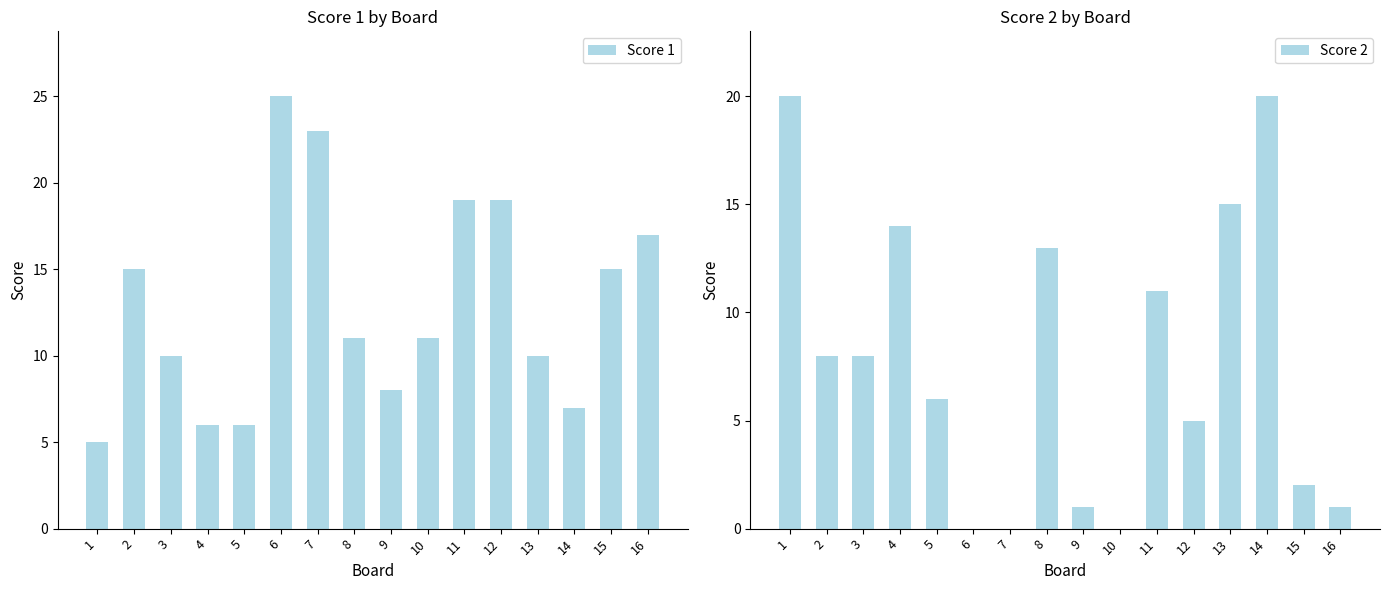

What is the value of the Score 1 bar at the 11th from the left?

19